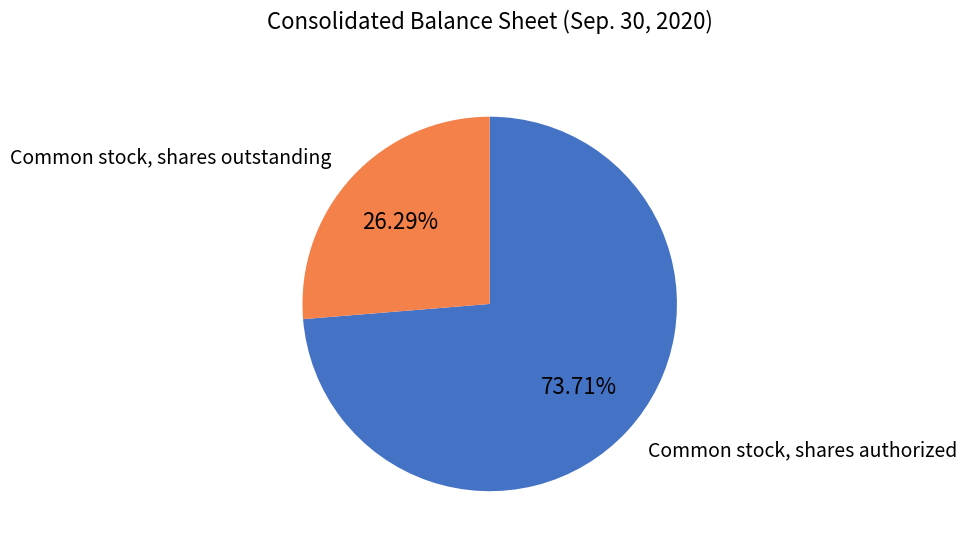

Is there any slice that represents more than half of the pie?

Yes